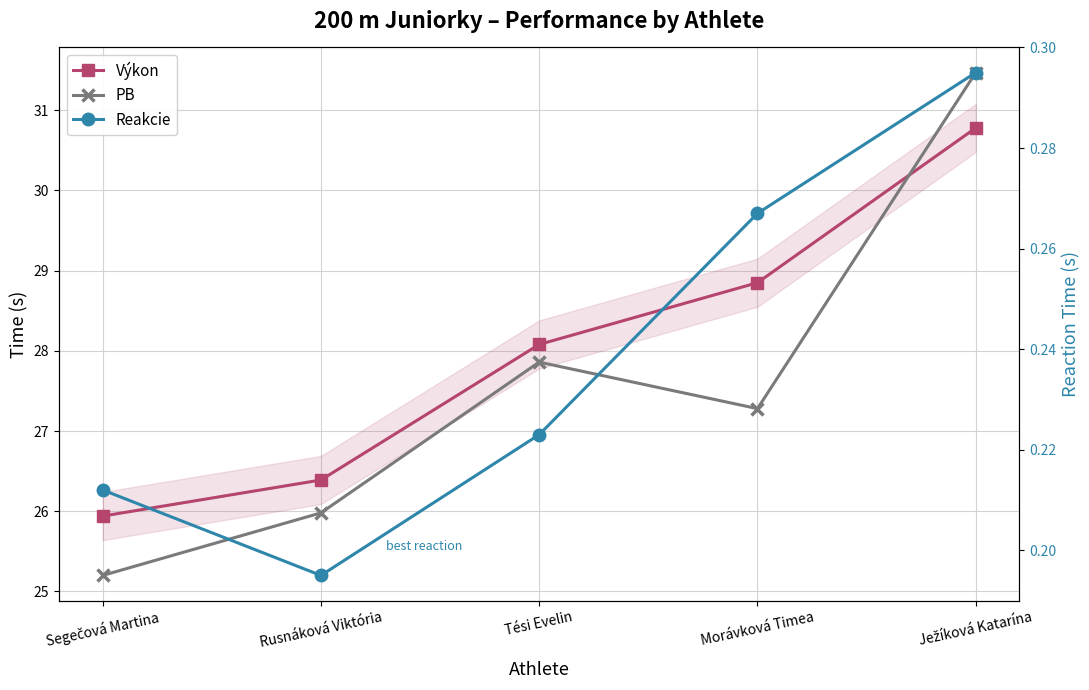

Reading left to right, list all the values displayed in this chart.

Výkon: 25.9	26.4	28.1	28.9	30.8
PB: 25.2	26.0	27.9	27.3	31.5
Reakcie: 0.2	0.2	0.2	0.3	0.3